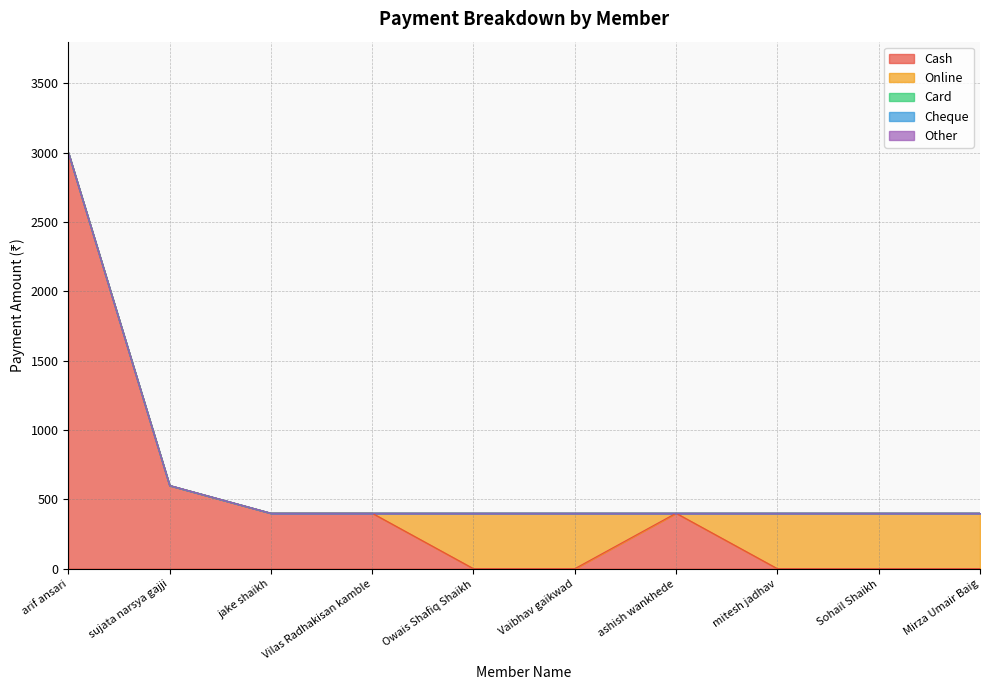

True or false: Other and Cash cross at least once.

False